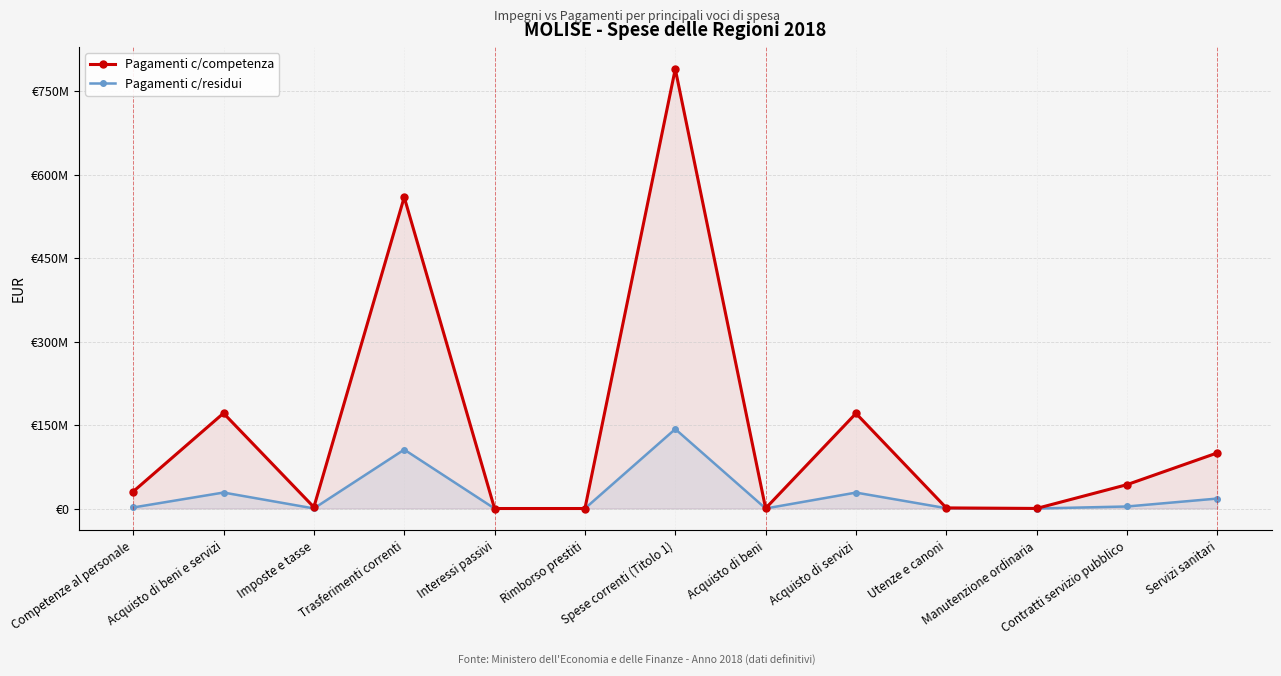

Reading right to left, transcribe all the data shown in this chart.

Pagamenti c/competenza: 100002136	42921551	135466	1084234	170962565	339300	789964336	0	0	559608749	2444471	171301865	30407024
Pagamenti c/residui: 17909948	3647015	22147	573842	28635546	84293	142813221	0	0	105880176	137711	28719839	1860270